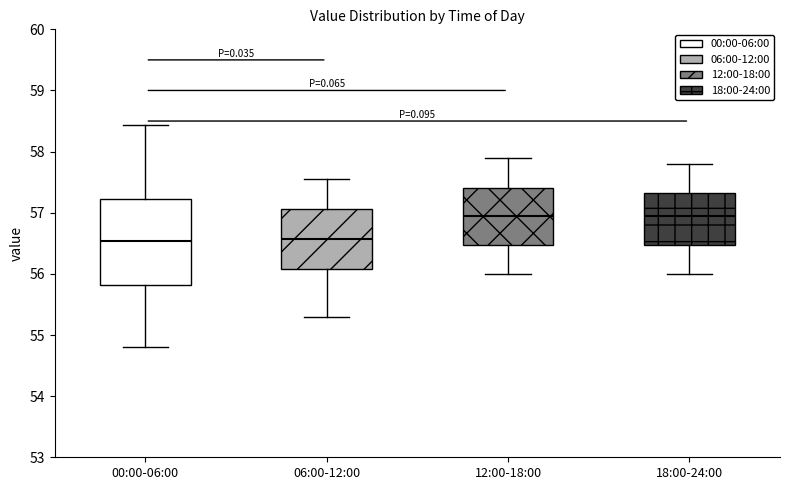

Reading left to right, read every box against the y-axis: the position of its median line, the range the box covers, and the ends of its whiskers. The values are not printed on the chart, so give them approximately, as read against the axis.

00:00-06:00: median 56.5, box 55.8 to 57.2, whiskers 54.8 to 58.4
06:00-12:00: median 56.6, box 56.1 to 57.1, whiskers 55.3 to 57.6
12:00-18:00: median 57.0, box 56.5 to 57.4, whiskers 56.0 to 57.9
18:00-24:00: median 57.0, box 56.5 to 57.3, whiskers 56.0 to 57.8